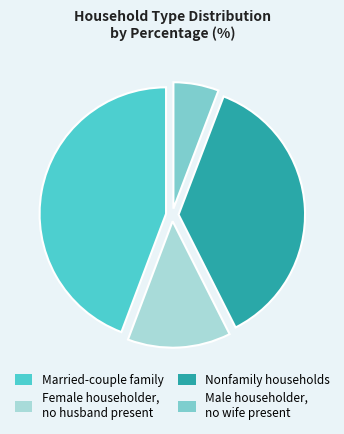

Is the sum of Married-couple family and Nonfamily households greater than half?

Yes